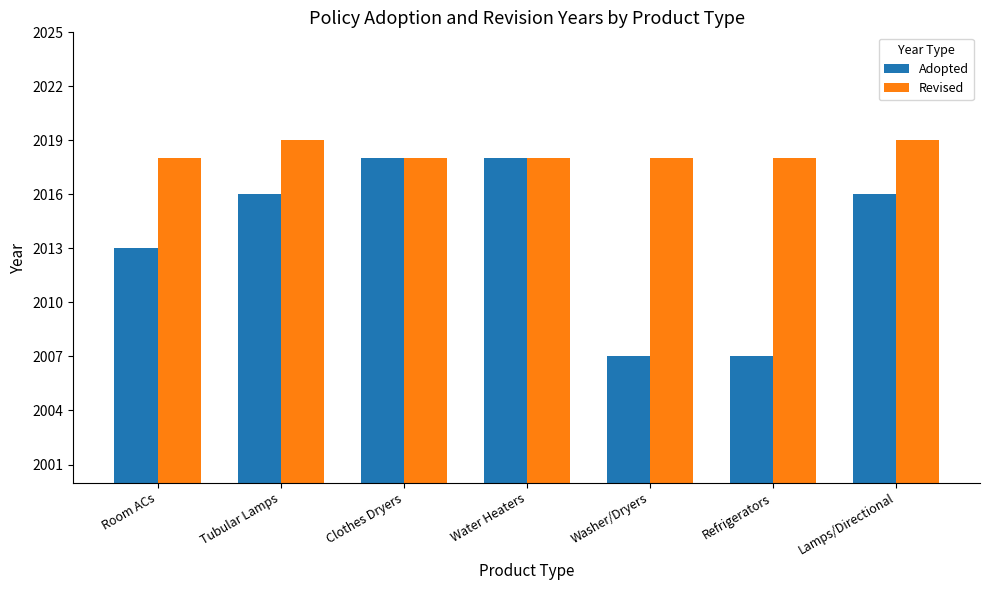

Reading right to left, what are all the values shown in this chart?

Adopted: Lamps/Directional=2016	Refrigerators=2007	Washer/Dryers=2007	Water Heaters=2018	Clothes Dryers=2018	Tubular Lamps=2016	Room ACs=2013
Revised: Lamps/Directional=2019	Refrigerators=2018	Washer/Dryers=2018	Water Heaters=2018	Clothes Dryers=2018	Tubular Lamps=2019	Room ACs=2018